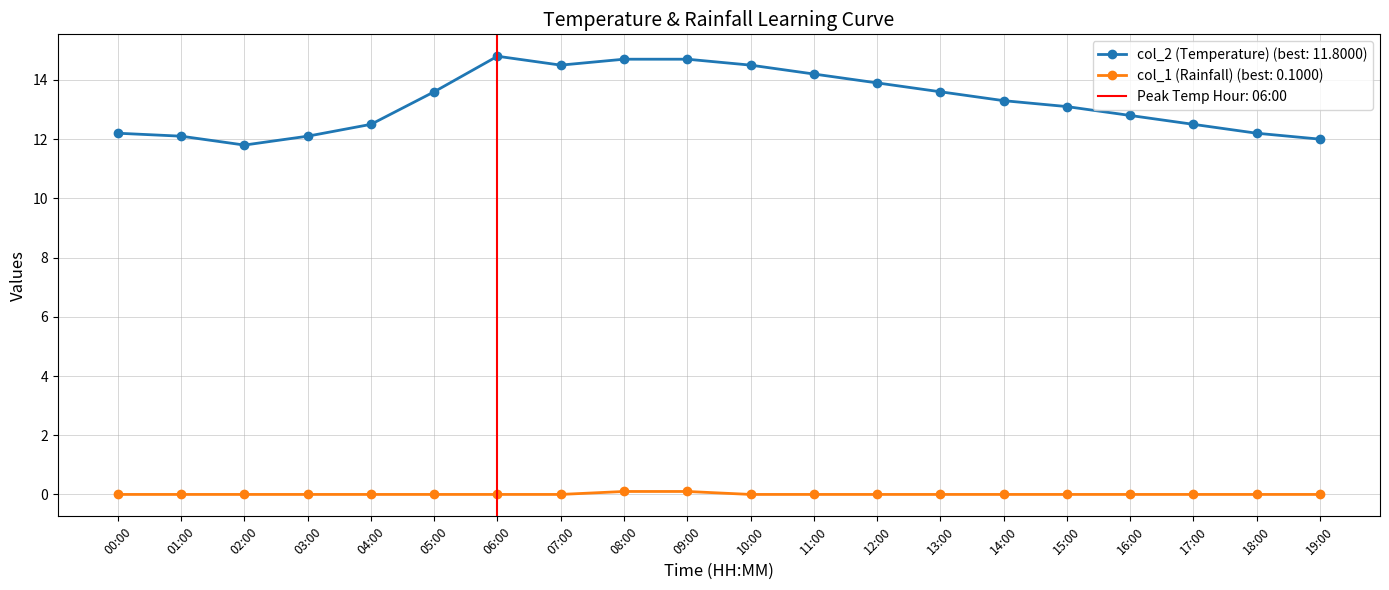

Is this an area chart (filled region under the line)?

No